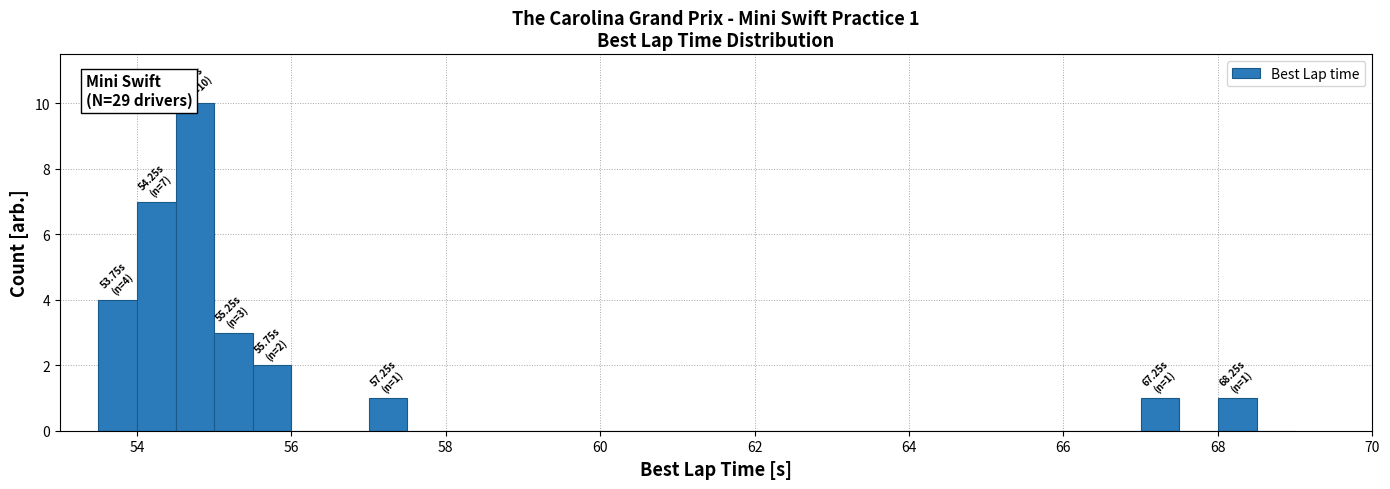

Read against the x-axis, roughly where is the centre of the tallest bar?

54.8